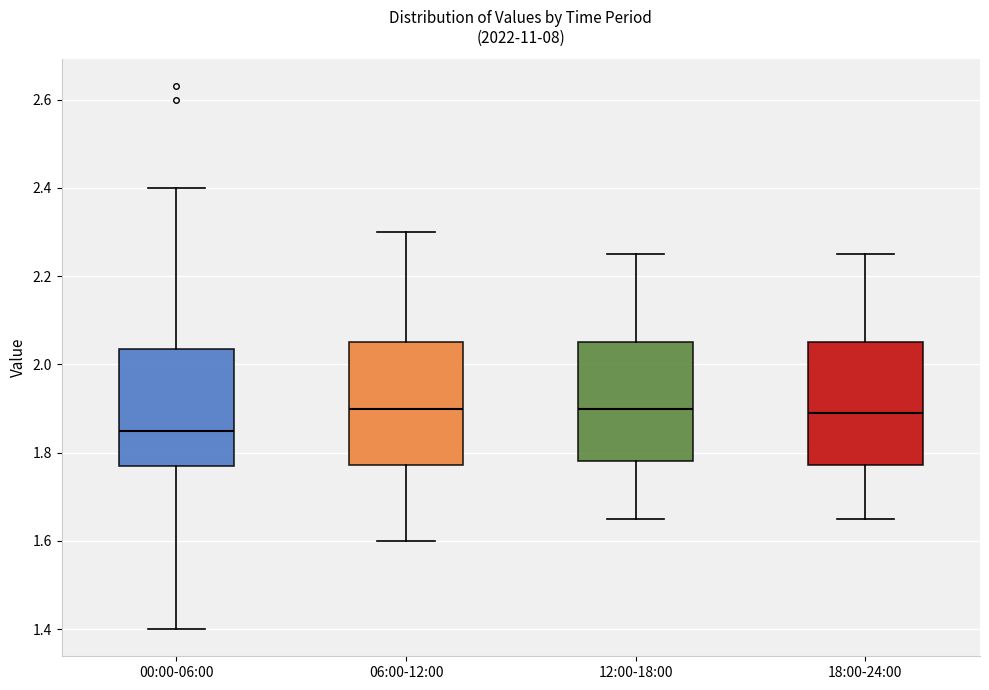

Reading left to right, read every box against the y-axis: the position of its median line, the range the box covers, and the ends of its whiskers. The values are not printed on the chart, so give them approximately, as read against the axis.

00:00-06:00: median 1.86, box 1.78 to 2.04, whiskers 1.40 to 2.40
06:00-12:00: median 1.90, box 1.78 to 2.06, whiskers 1.60 to 2.30
12:00-18:00: median 1.90, box 1.78 to 2.06, whiskers 1.66 to 2.26
18:00-24:00: median 1.90, box 1.78 to 2.06, whiskers 1.66 to 2.26